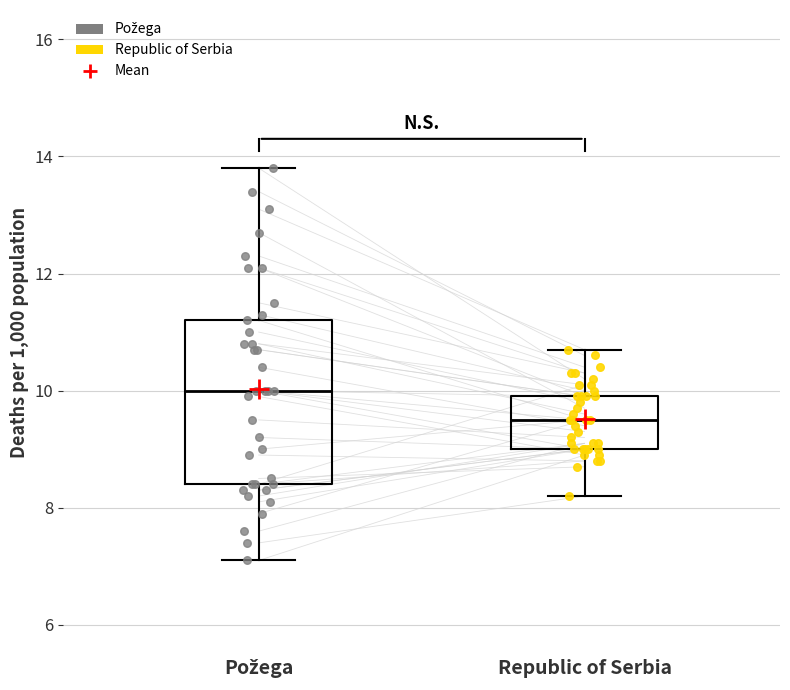

Which box is the tallest, from its lower edge to its upper edge?

Požega